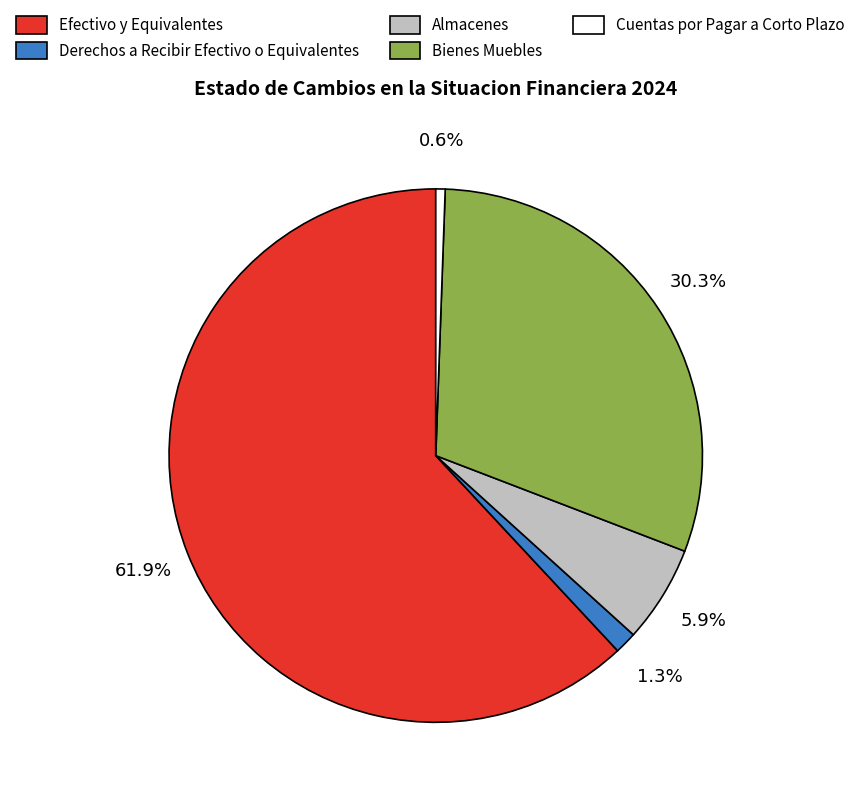

To the nearest percent, what is the difference between the largest and smallest slice percentages?

61%